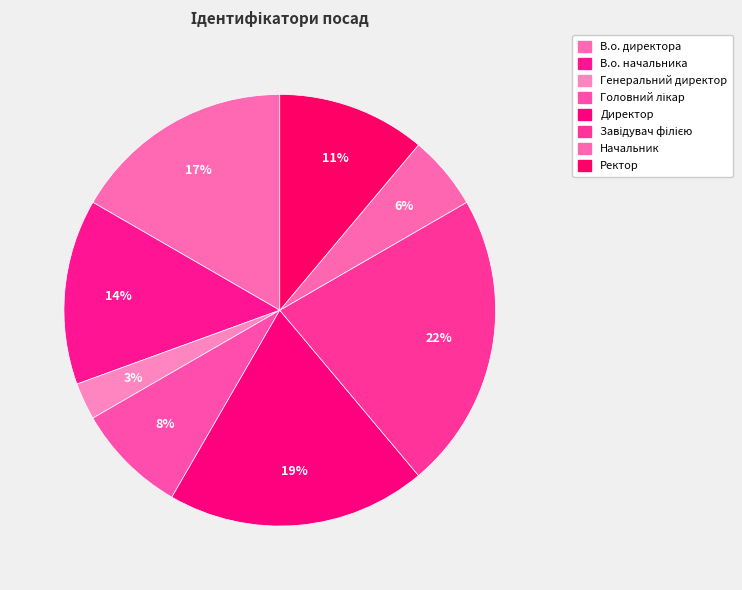

Does Головний лікар represent more than half of the total?

No